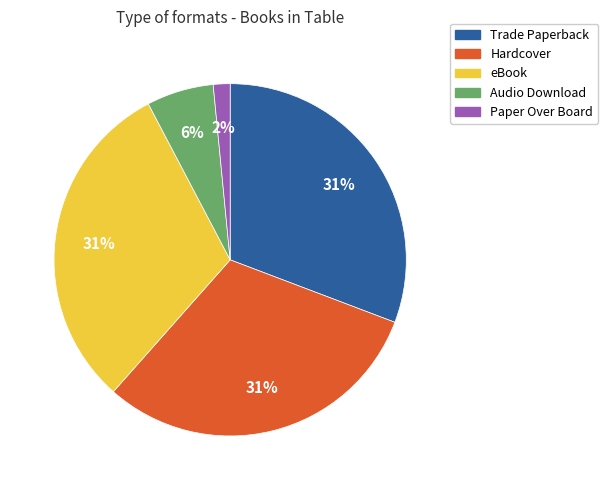

What percentage is the Trade Paperback slice, to the nearest percent?

31%